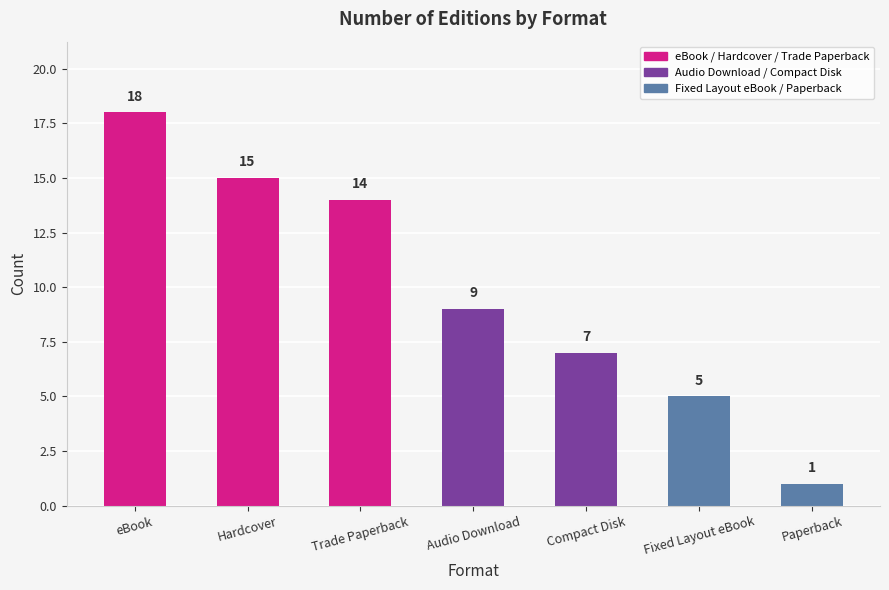

The chart shows a value of 9 at Fixed Layout eBook. True or false?

False